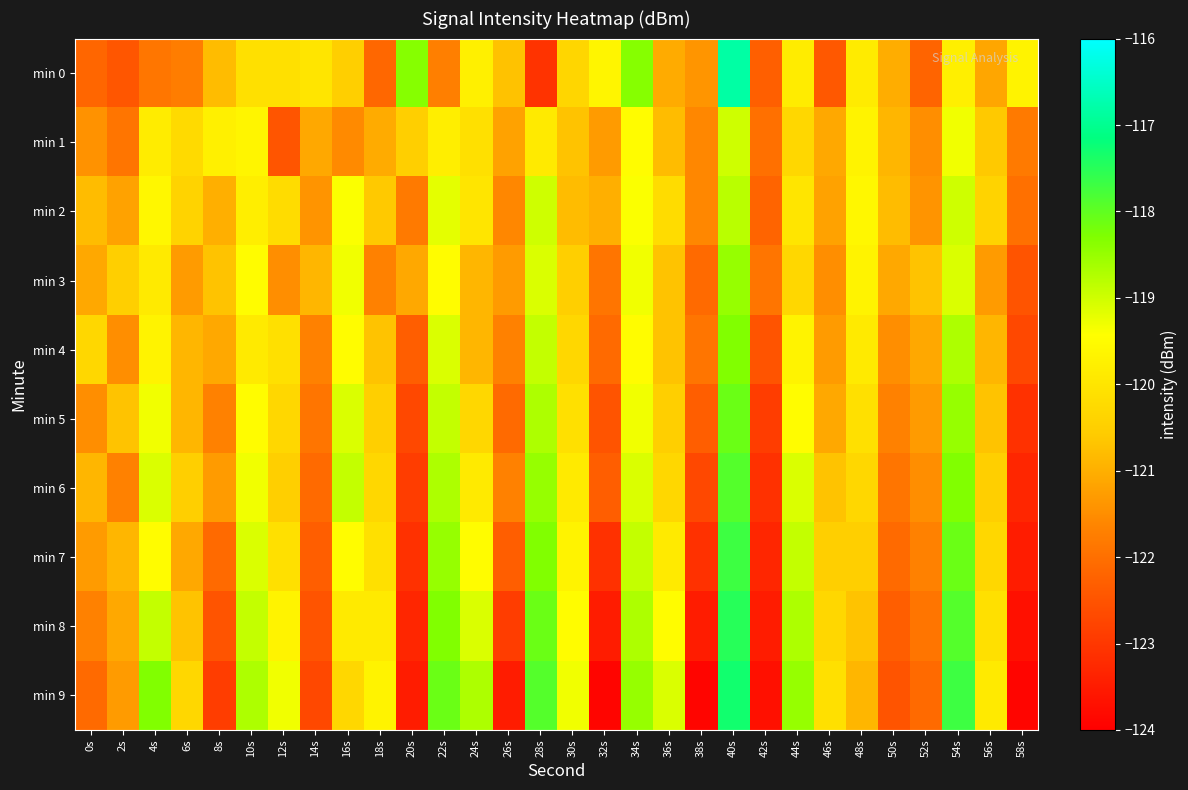

What is the difference between the highest and lowest values at 28s?

5.2